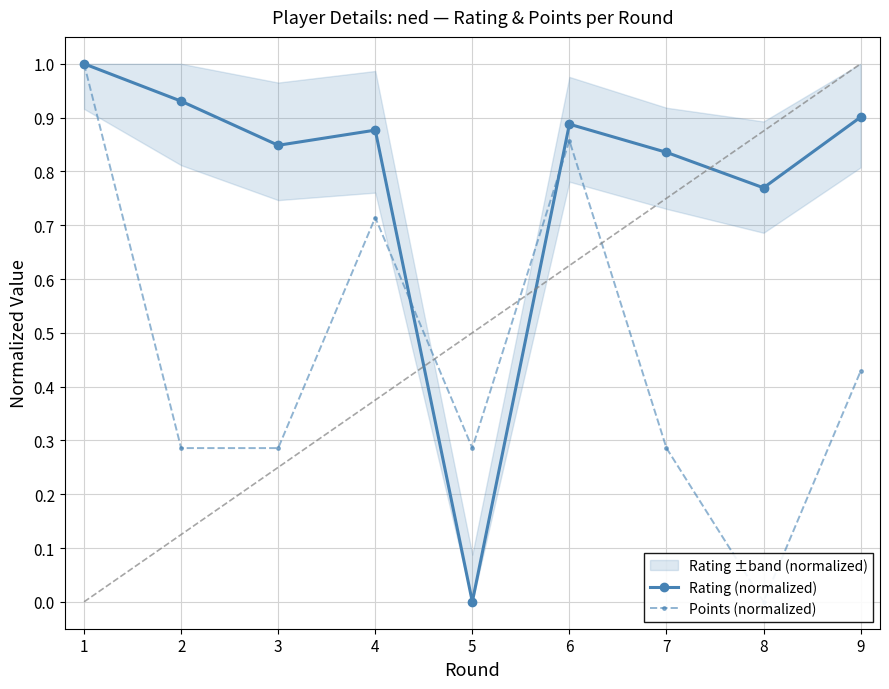

In Points (normalized), how many points are lower than both neighbors (excluding endpoints)?

2